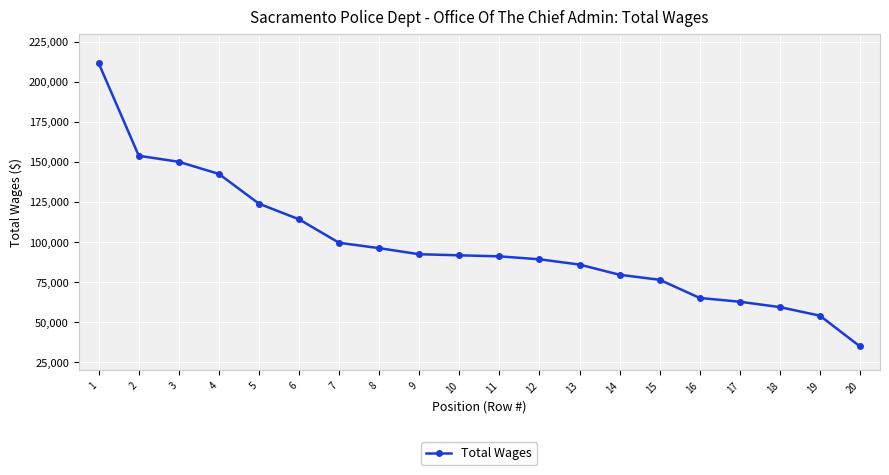

Is it true that the value at 12 is 89227?

True